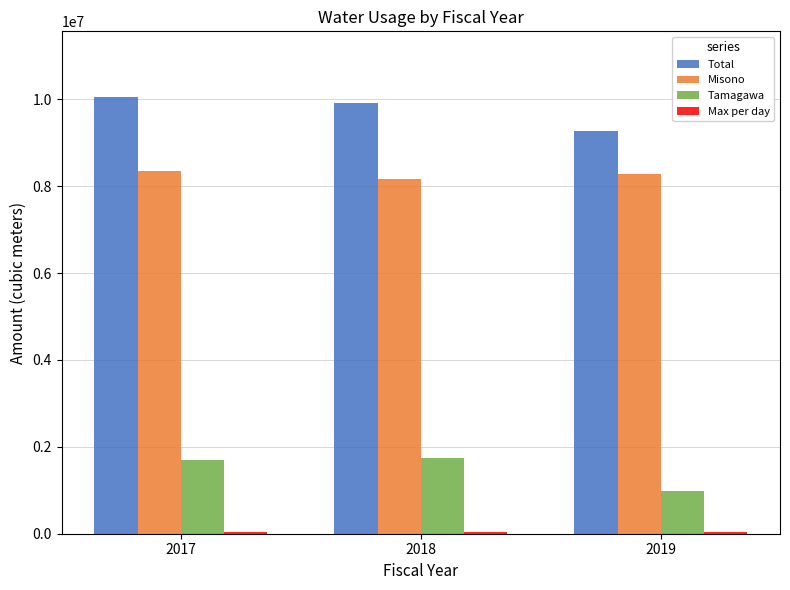

At which label does Total first exceed 9909900?

2017